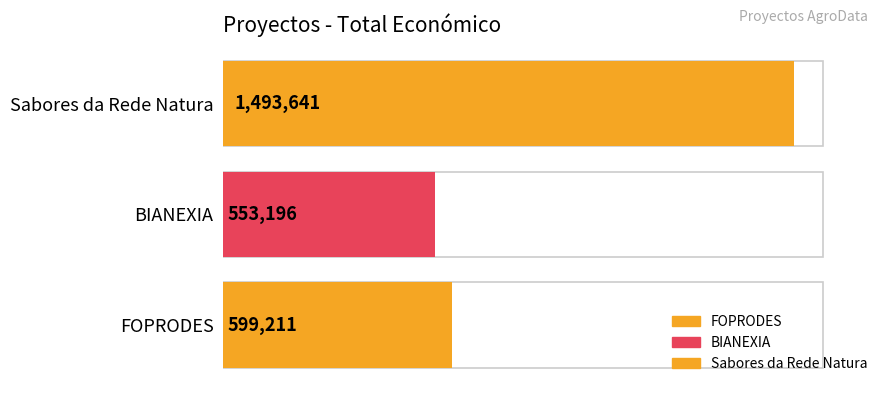

Is it true that the value at BIANEXIA is 553196?

True